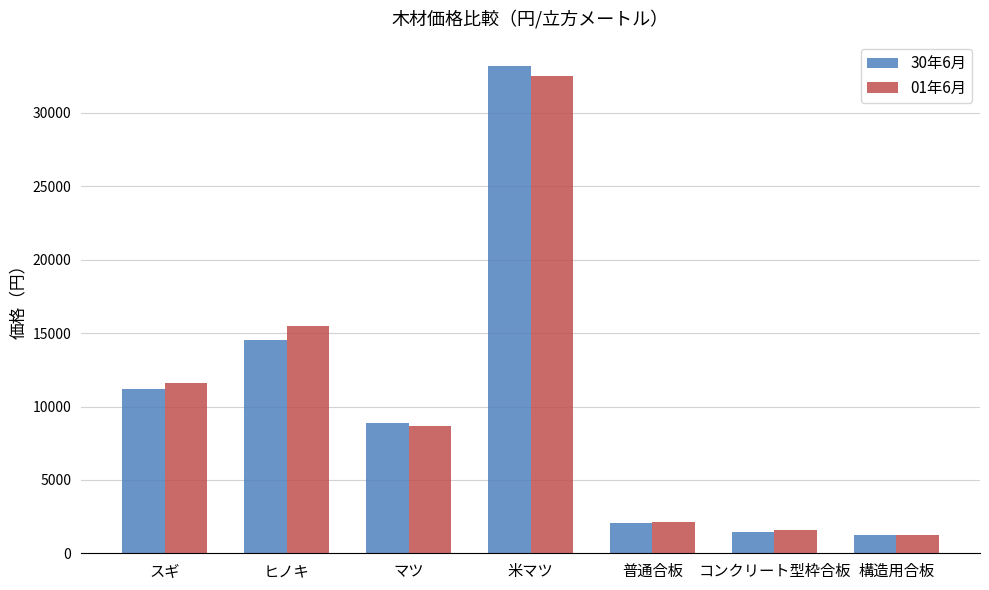

How many data points in 01年6月 are less than 8700?

3